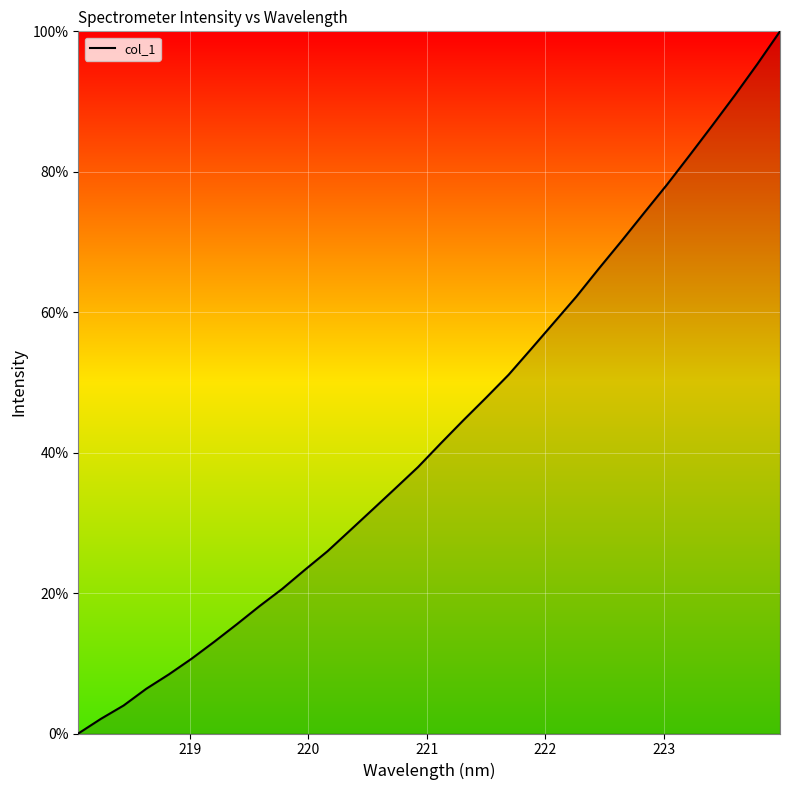

What is the maximum value shown in the chart?

100.0